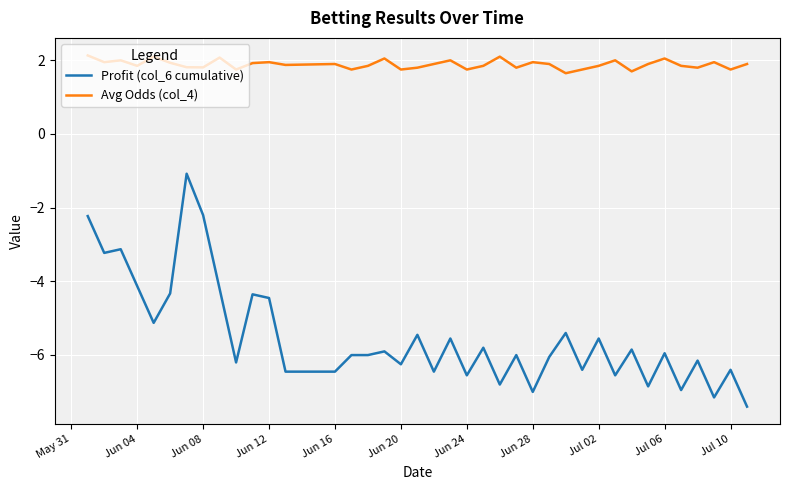

True or false: Avg Odds (col_4) and Profit (col_6 cumulative) cross at least once.

False